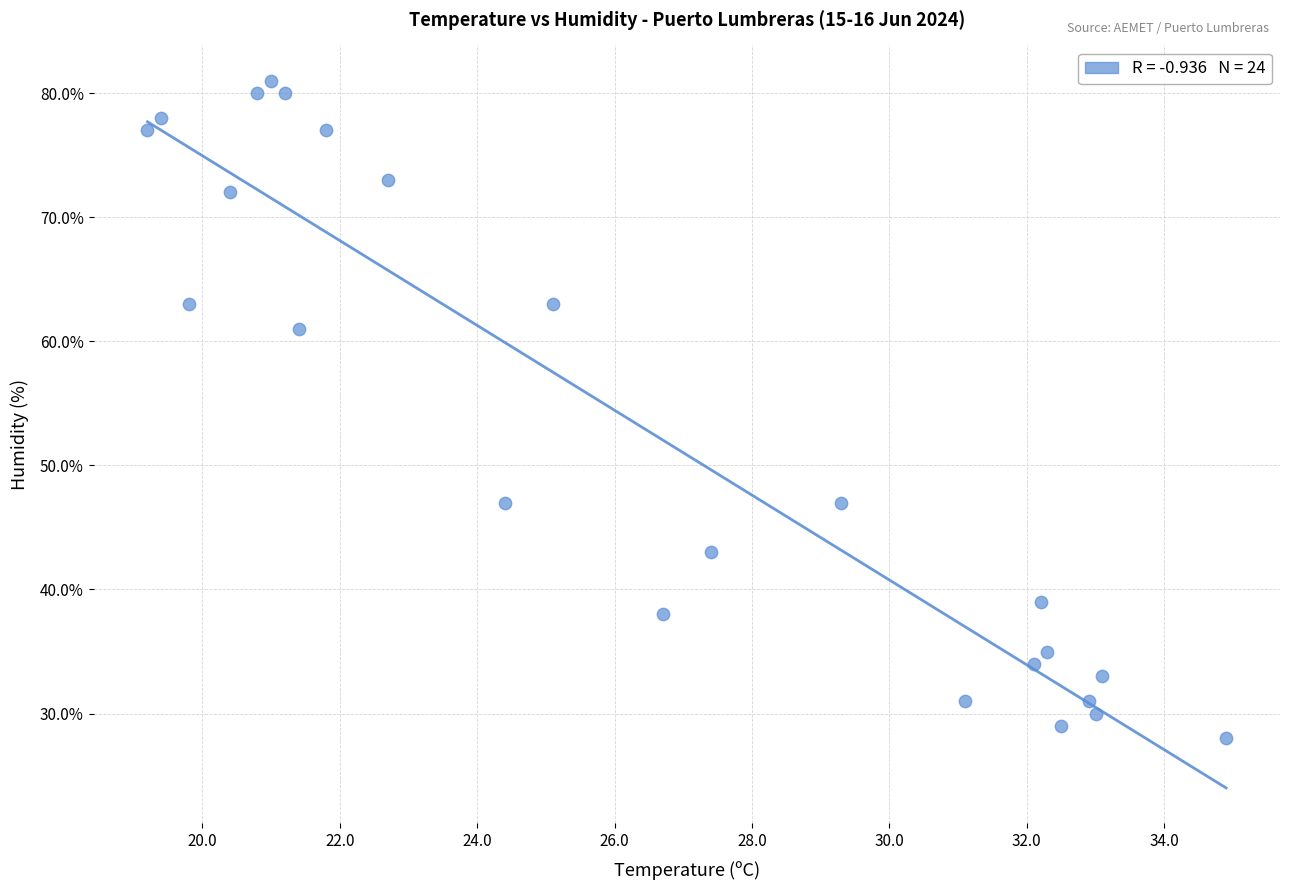

What is the range of Y values (max minus min)?

53